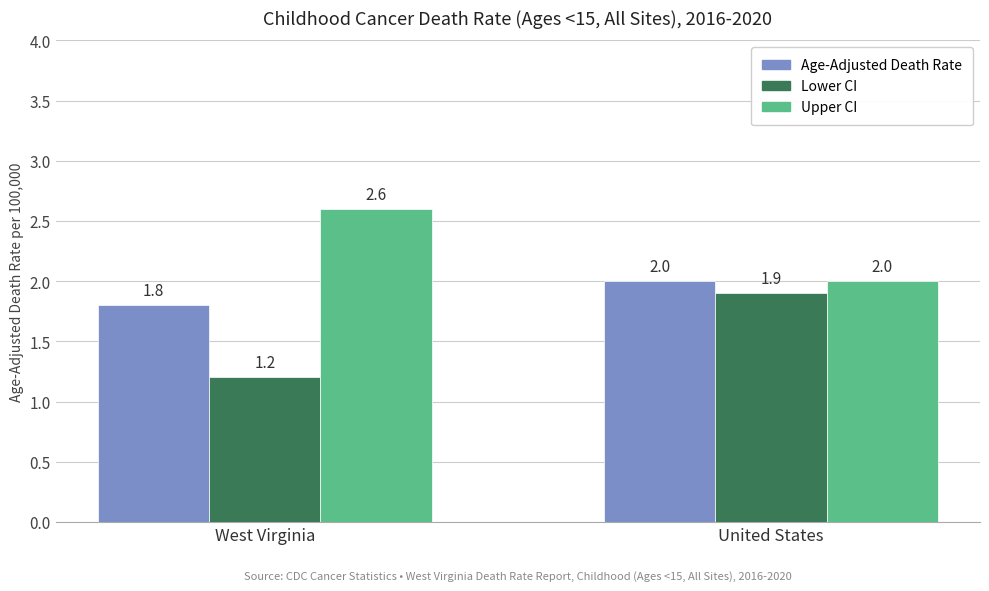

List the series in order of their overall mean, lowest first.

Lower CI, Age-Adjusted Death Rate, Upper CI